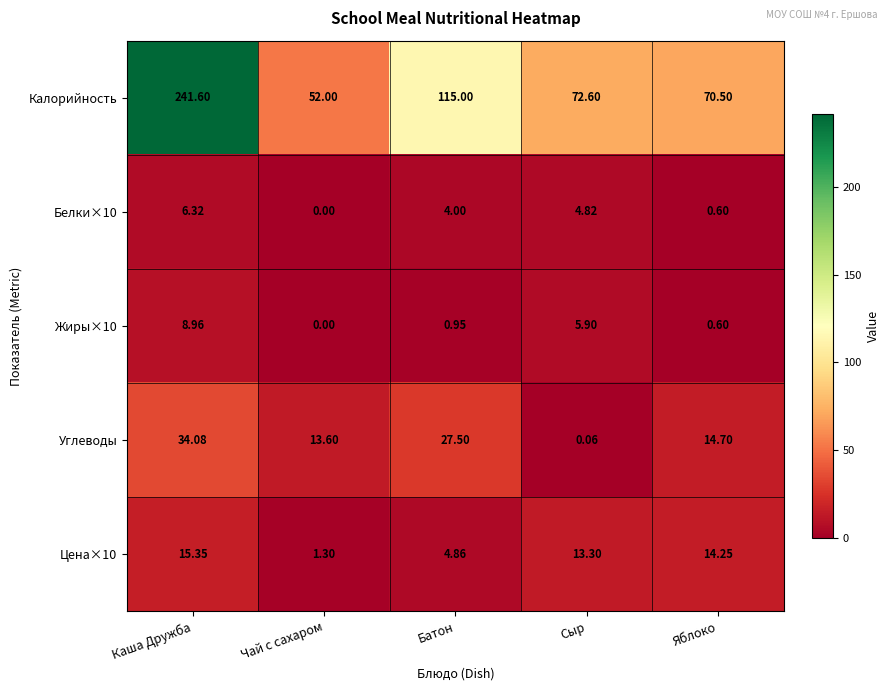

Where does the Углеводы series first go above 14?

Каша Дружба